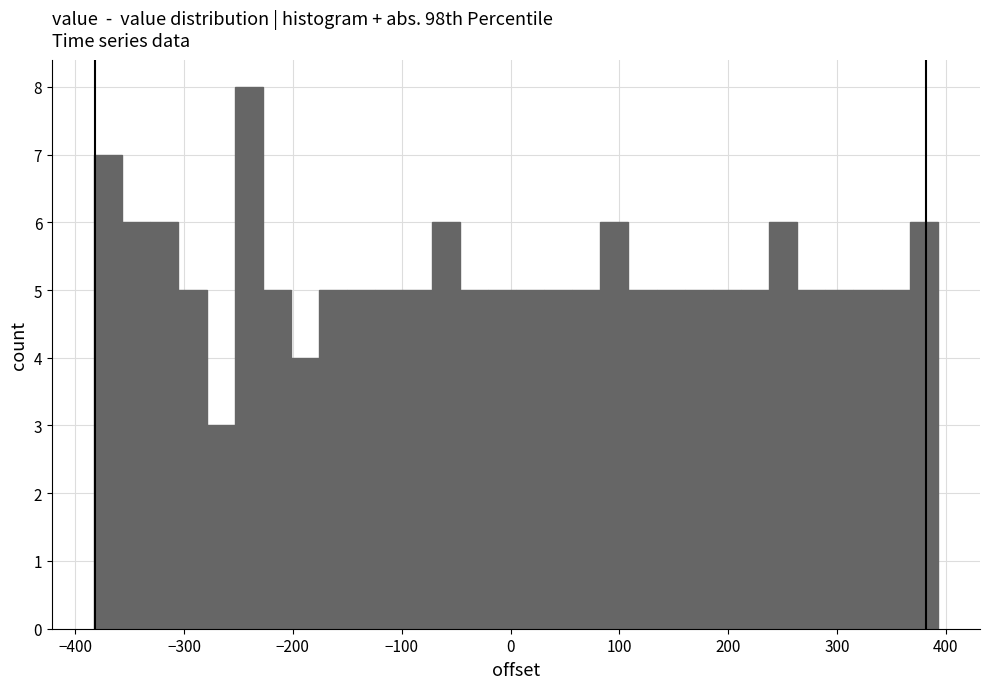

Read against the x-axis, roughly where is the centre of the tallest bar?

-240